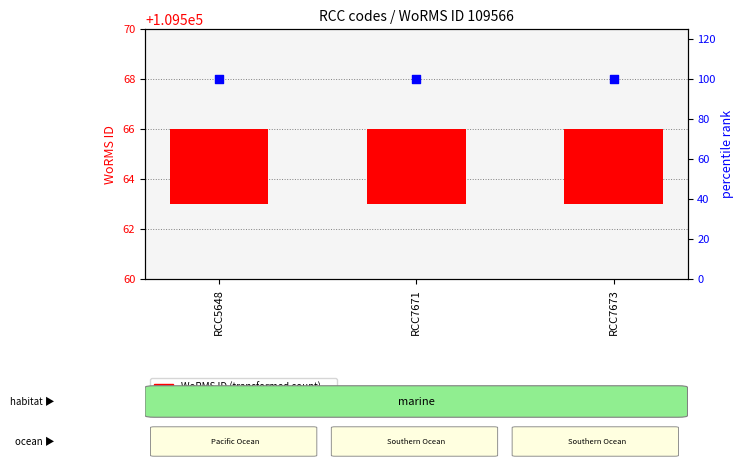

At which category is the sum across all series the highest?

RCC5648